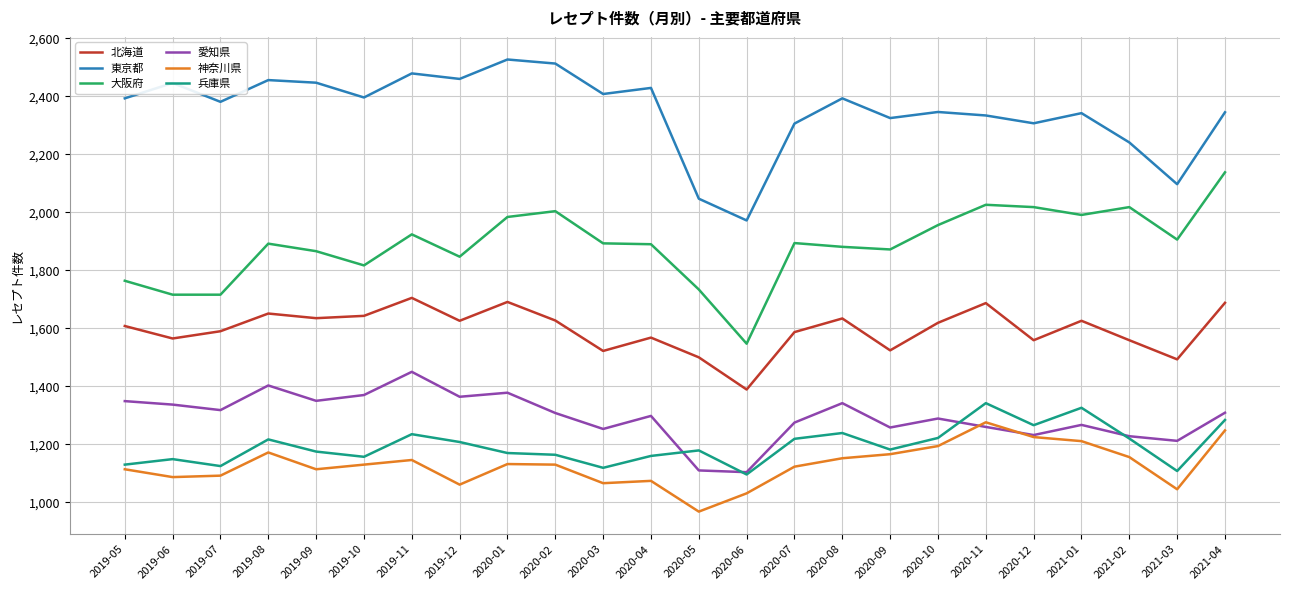

True or false: 神奈川県 has more than 0 points higher than both neighbors.

True